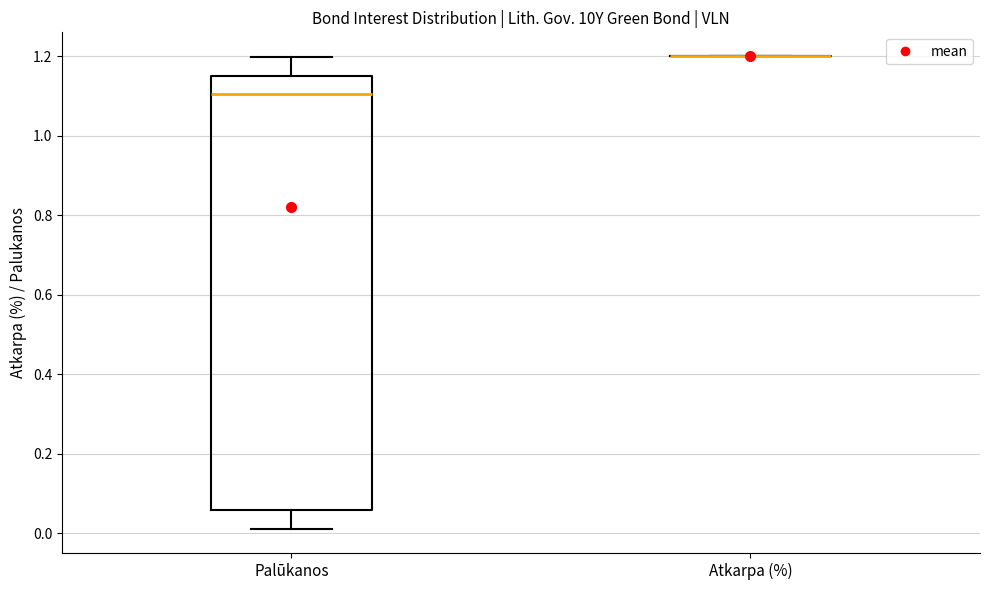

Reading left to right, transcribe this box plot: for each box, give where its median line is, the range the box spans, and where its two whiskers end, as read against the y-axis. The values are not printed on the chart, so give them approximately, as read against the axis.

Palūkanos: median 1.10, box 0.06 to 1.14, whiskers 0.00 to 1.20
Atkarpa (%): box collapsed to a line at 1.20, whiskers 1.20 to 1.20